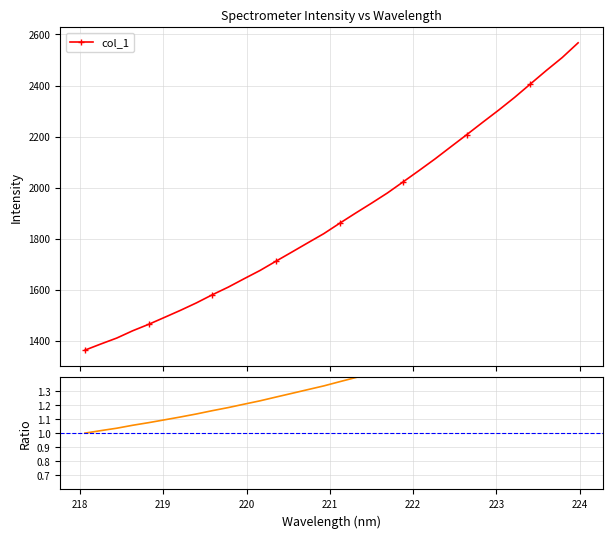

True or false: col_1 has more than 2 points higher than both neighbors.

False